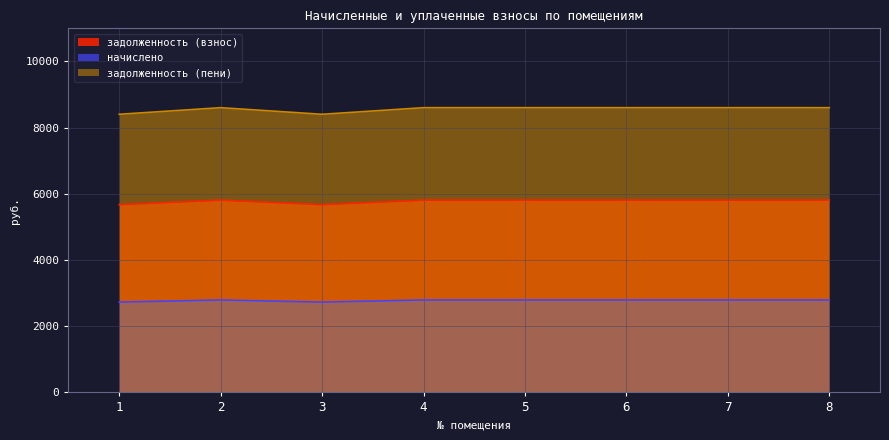

How many interior local peaks does the задолженность (пени) series have?

1